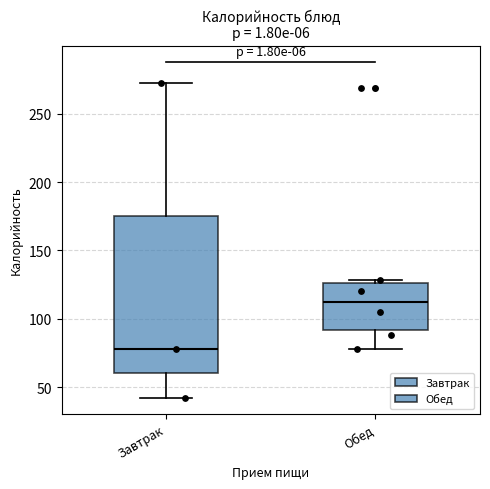

Reading left to right, read every box against the y-axis: the position of its median line, the range the box covers, and the ends of its whiskers. The values are not printed on the chart, so give them approximately, as read against the axis.

Завтрак: median 80, box 60 to 175, whiskers 40 to 275
Обед: median 110, box 90 to 125, whiskers 80 to 130